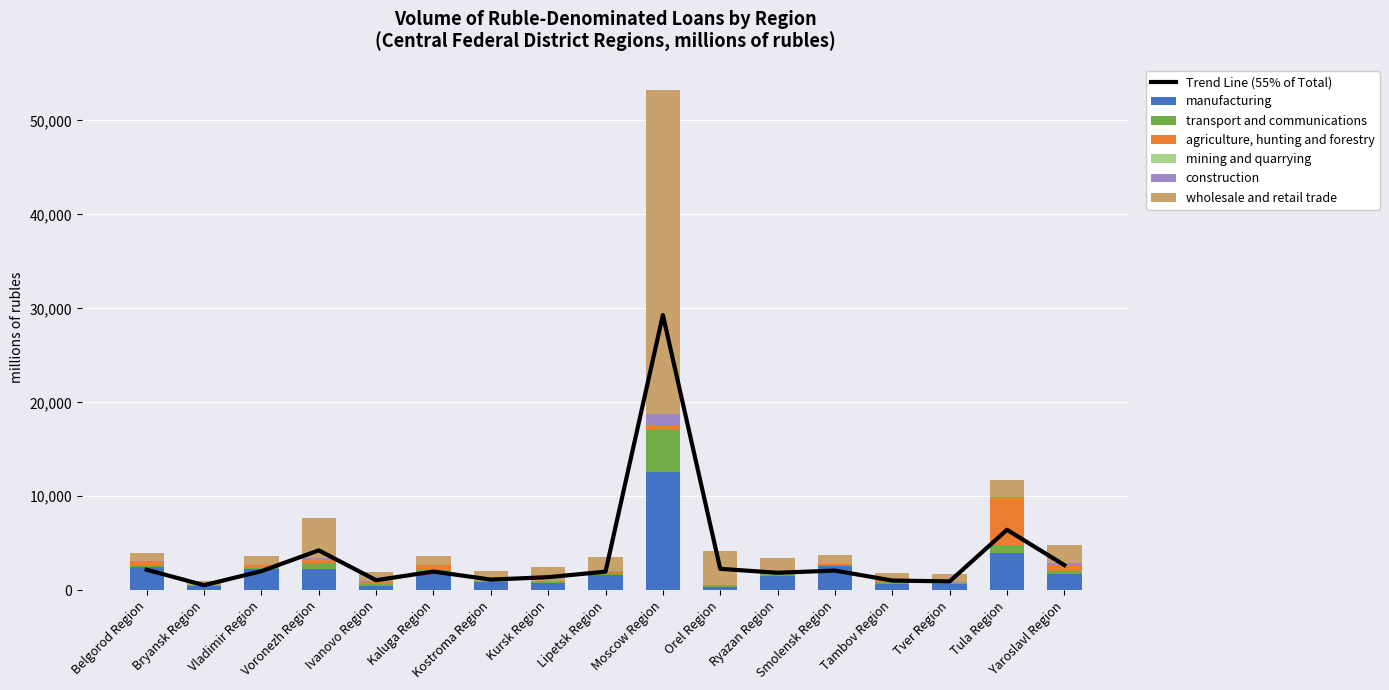

Which series changed the most between Vladimir Region and Tver Region?

manufacturing